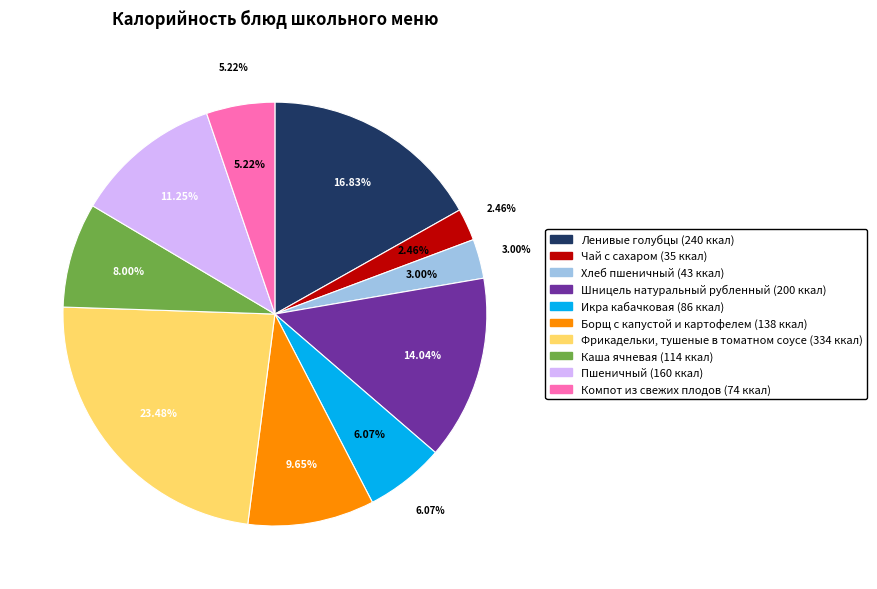

What is the smallest slice in the pie chart?

Чай с сахаром